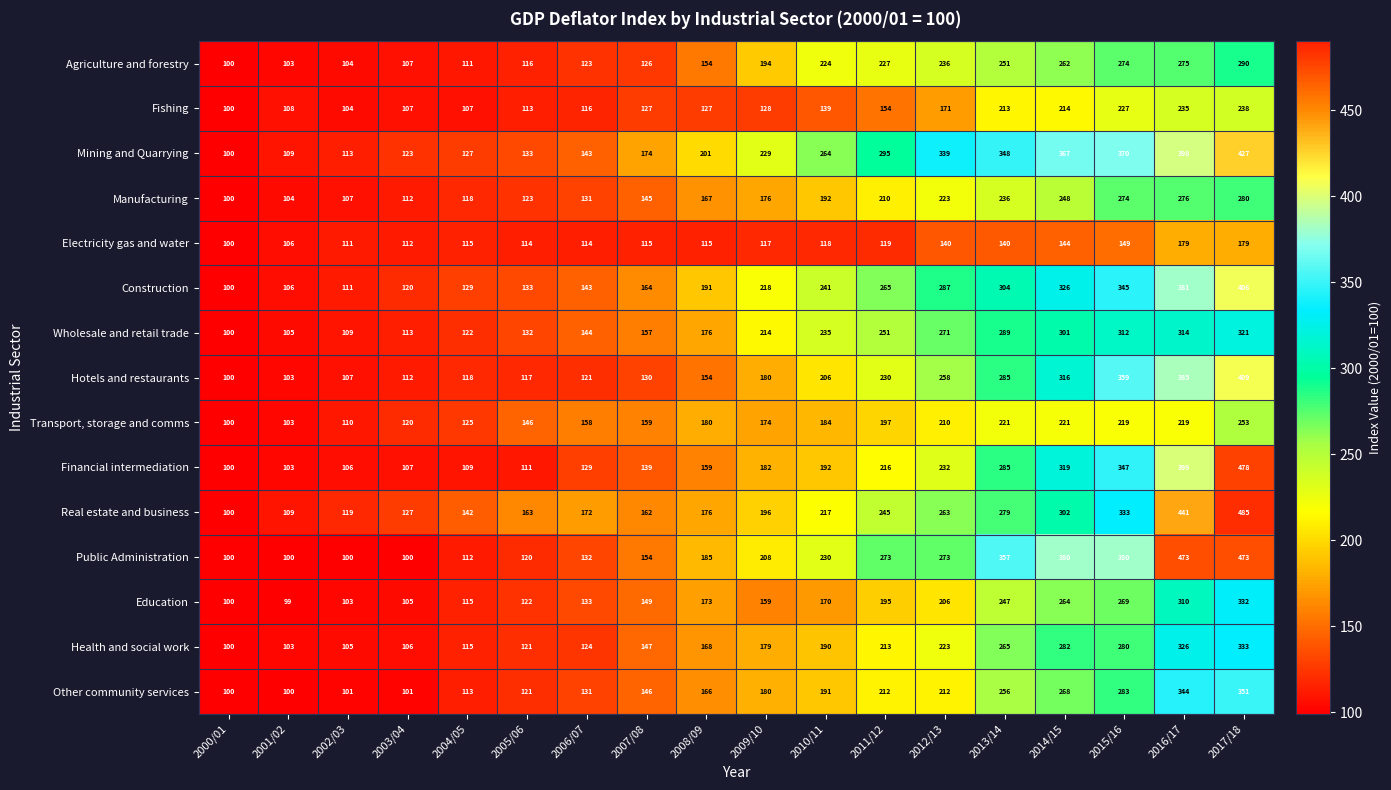

Rank the series by their maximum value, from highest to lowest.

Real estate and business, Financial intermediation, Public Administration, Mining and Quarrying, Hotels and restaurants, Construction, Other community services, Health and social work, Education, Wholesale and retail trade, Agriculture and forestry, Manufacturing, Transport, storage and comms, Fishing, Electricity gas and water